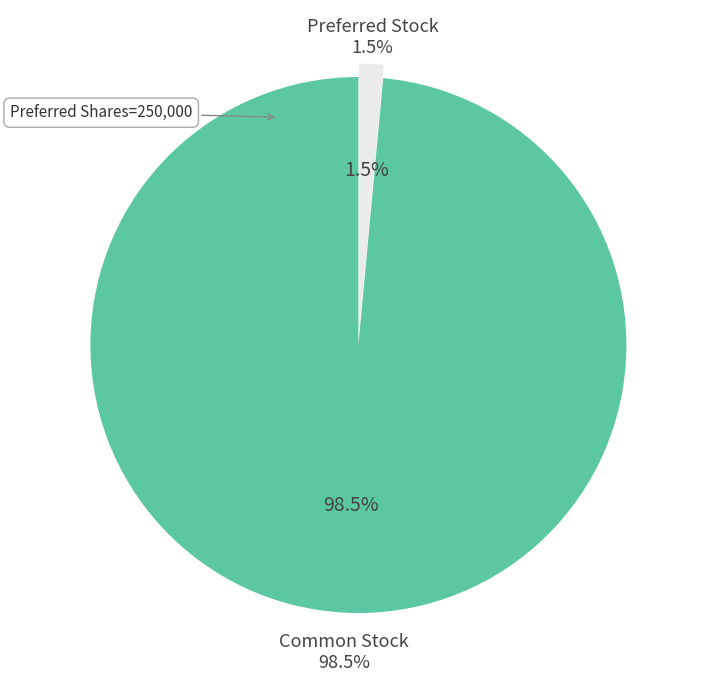

Do Common Stock, Shares Outstanding and Preferred Stock, Shares Outstanding together represent more than half of the pie?

Yes